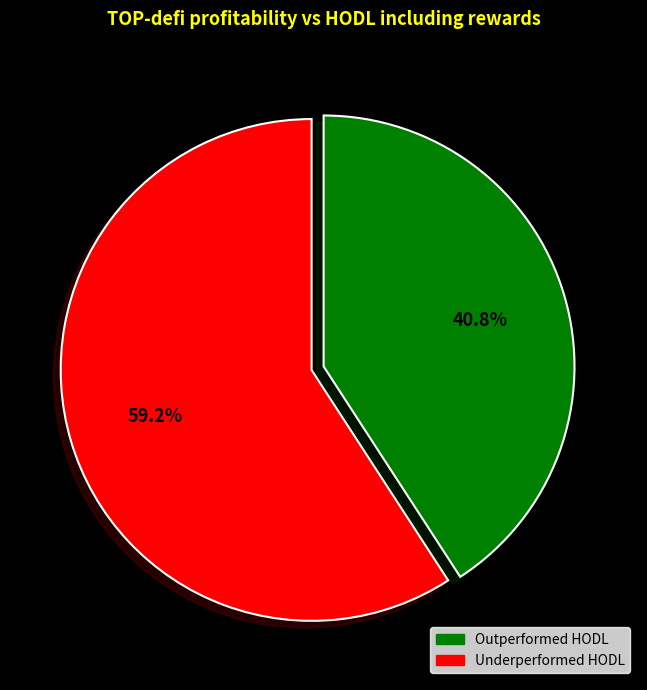

What is the total percentage of Underperformed HODL and Outperformed HODL?

100.0%